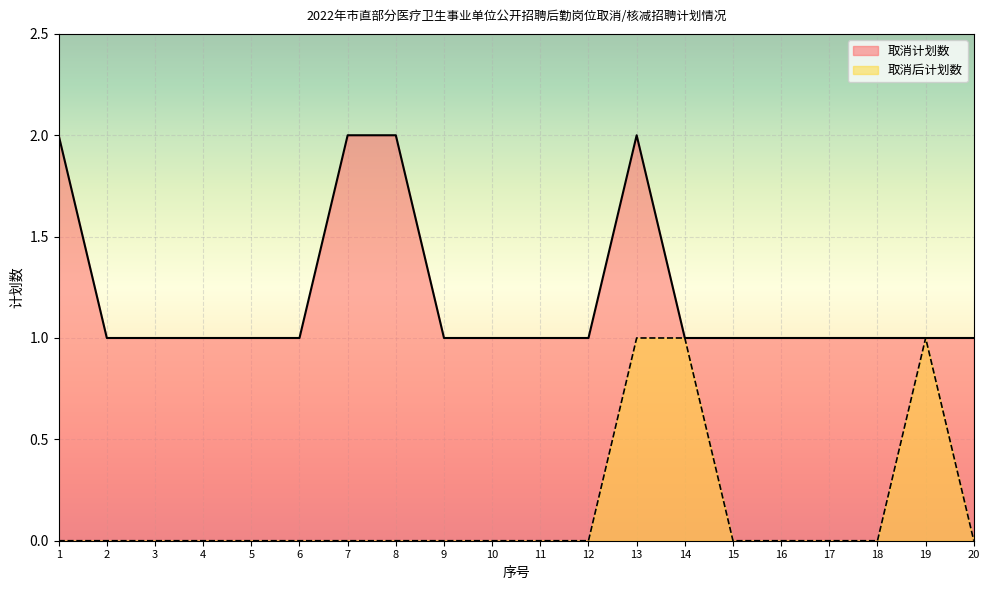

What is the difference between the 取消计划数 values at 3 and 7?

1